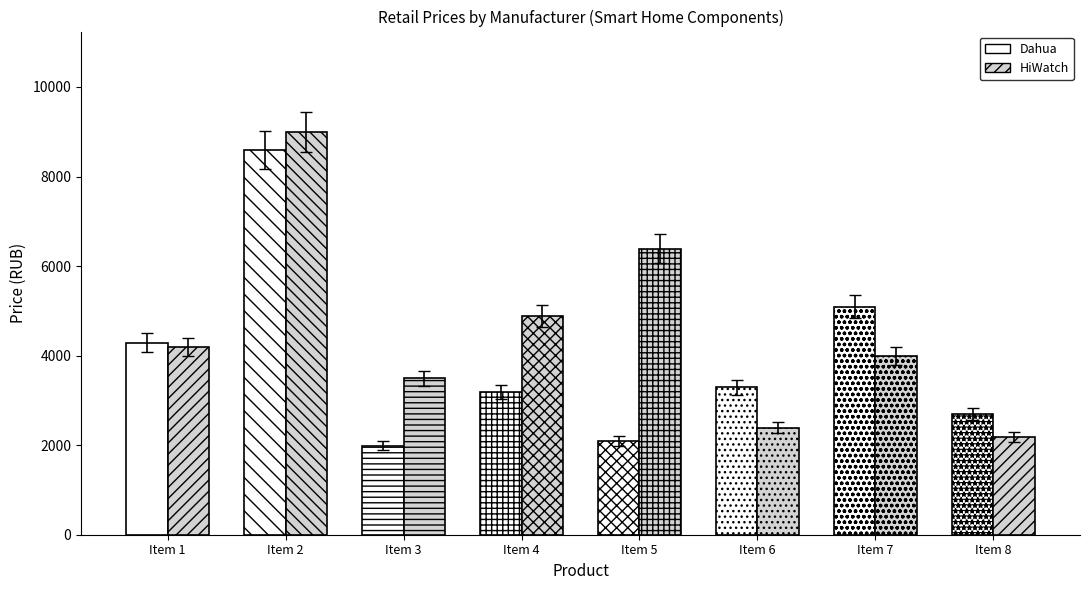

Reading left to right, transcribe all the data shown in this chart.

Dahua: 4290	8590	1990	3190	2090	3290	5090	2690
HiWatch: 4190	8990	3490	4890	6390	2390	3990	2190